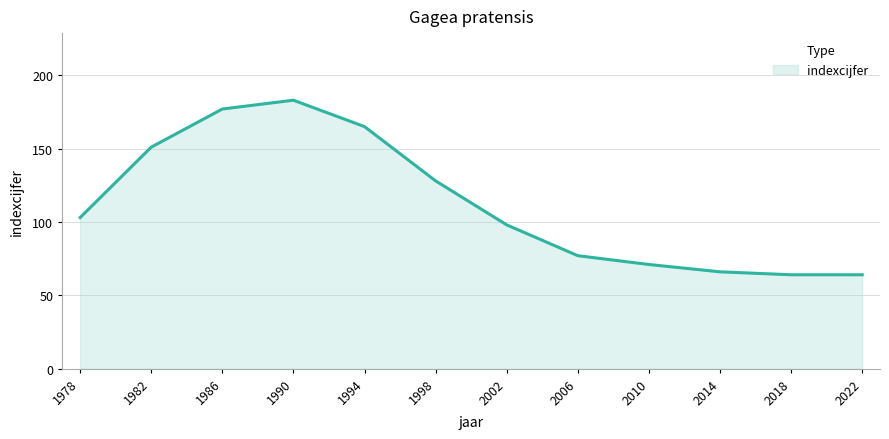

Between 2022 and 2010, which is larger?

2010